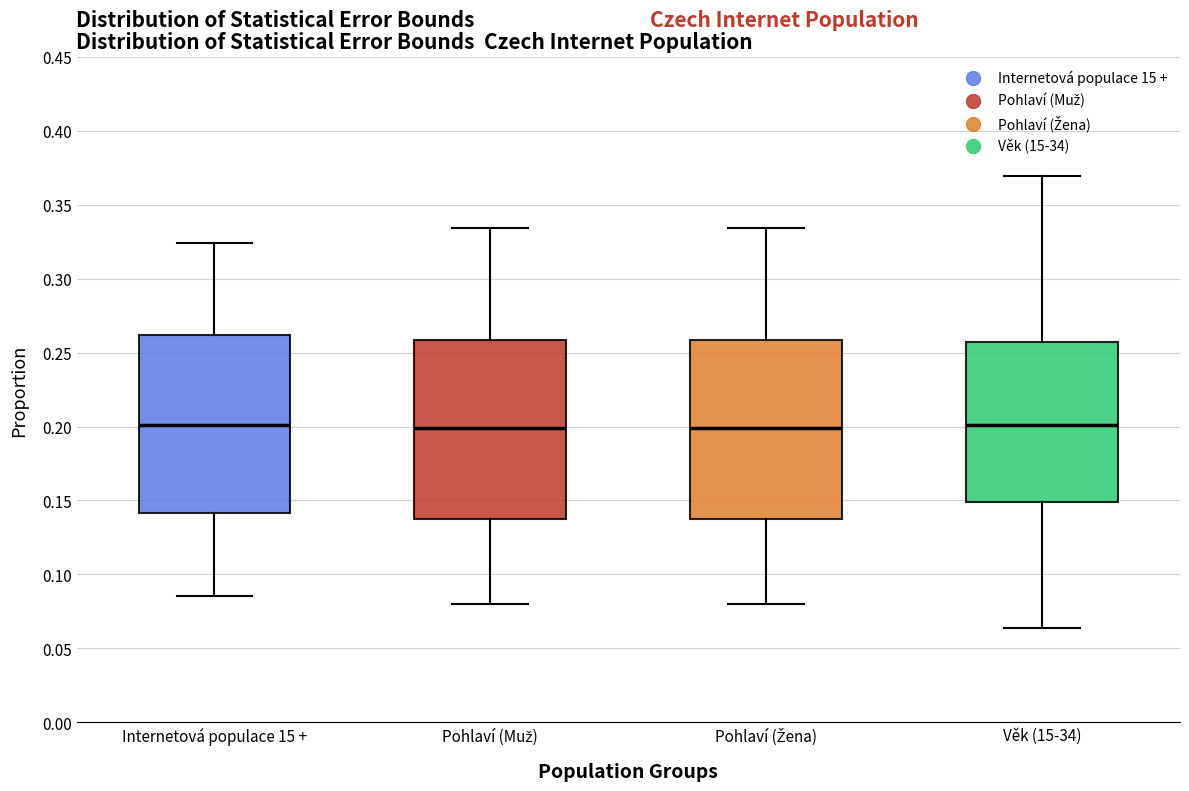

Where does the median line of the box for Pohlaví (Muž) sit on the y-axis? The values are not printed on the chart, so give them approximately, as read against the axis.

0.200